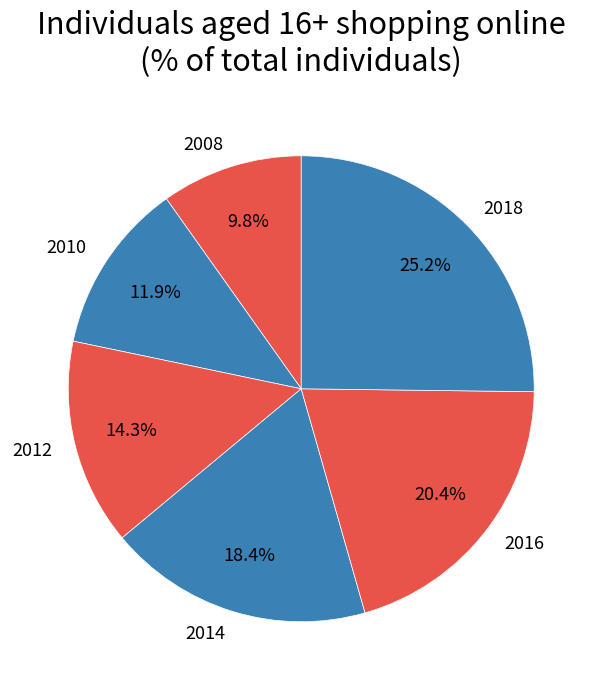

Which has a higher value, 2010 or 2016?

2016